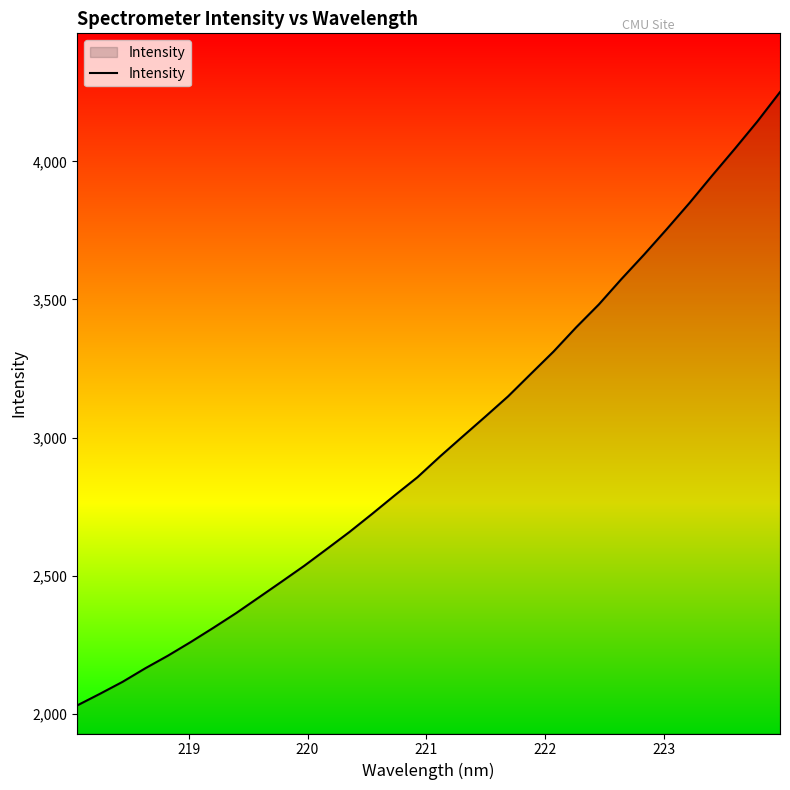

What is the smallest value displayed?

2030.9